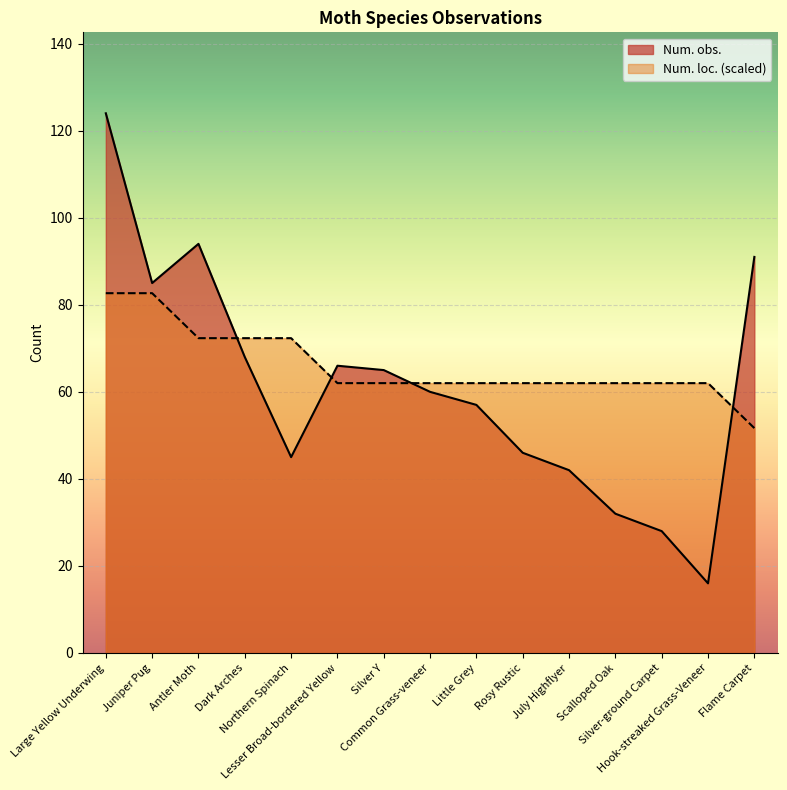

At Little Grey, list the series in order from smallest to largest.

Num. obs., Num. loc. (scaled)